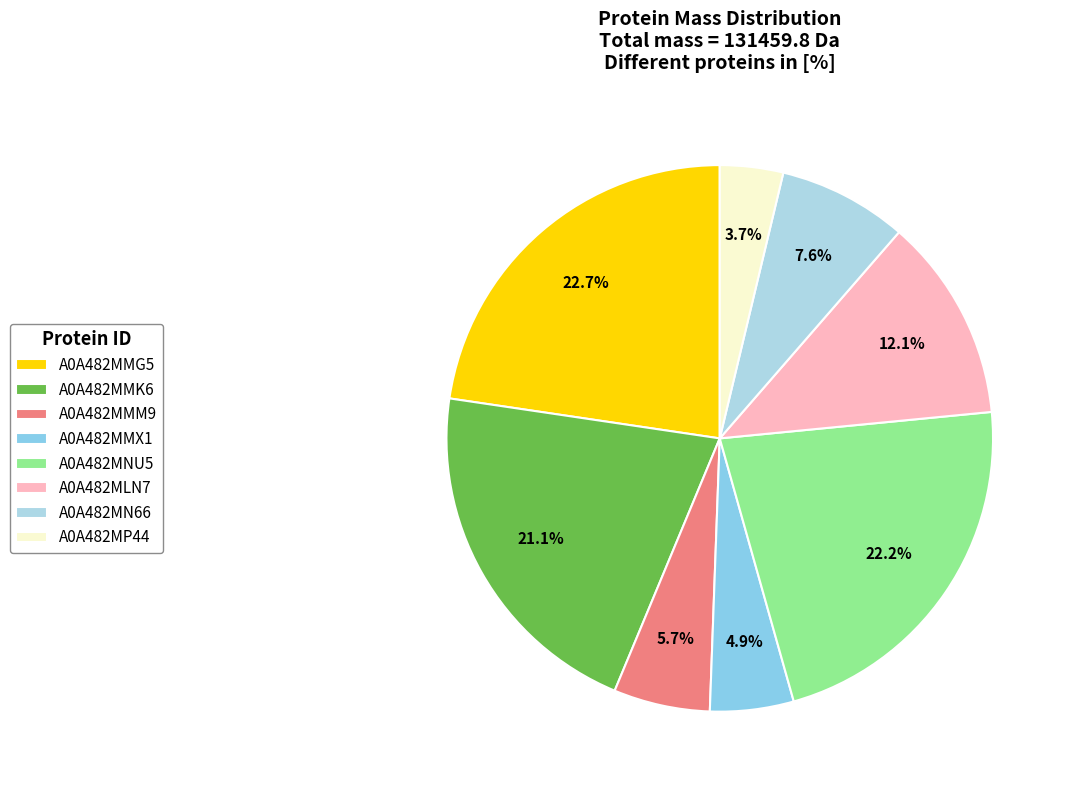

Count the number of slices in the pie.

8